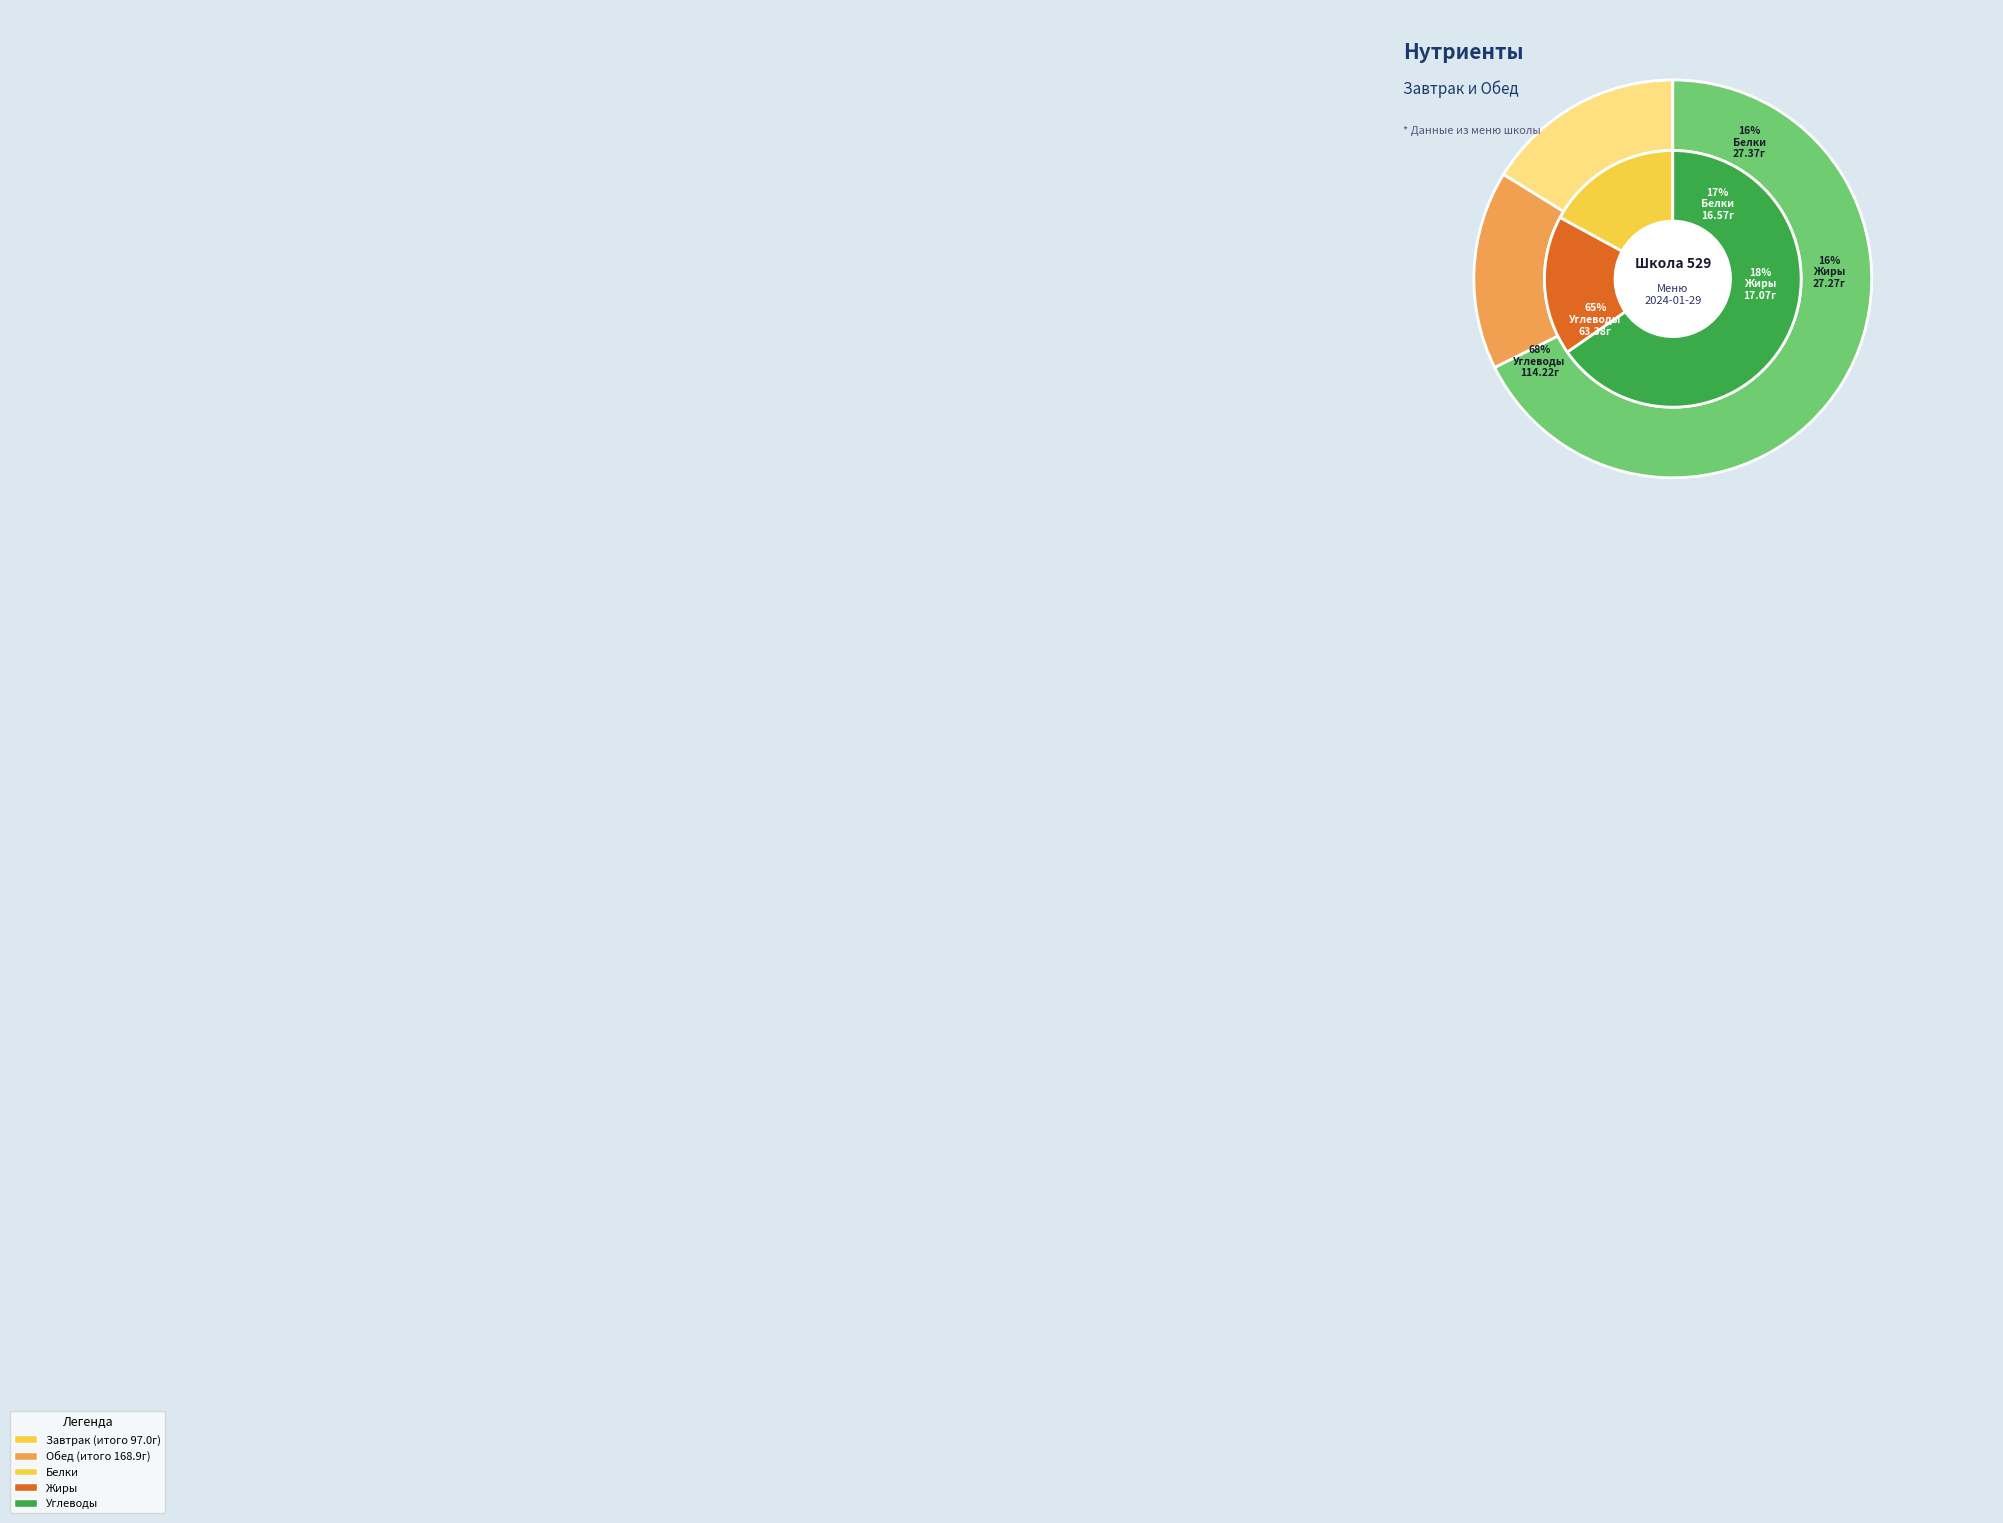

Which has a higher value, Обед or Завтрак?

Обед